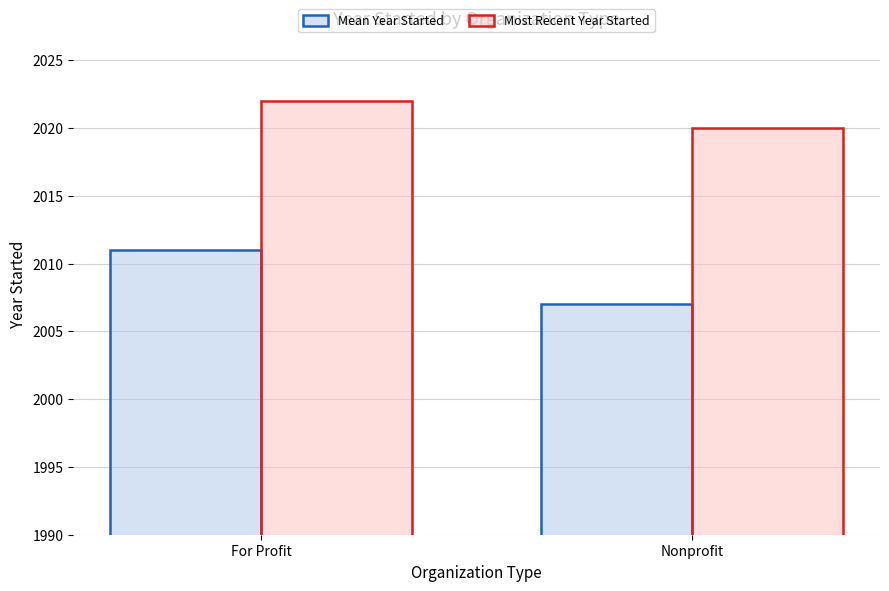

Reading left to right, transcribe all the data shown in this chart.

Mean Year Started: 2011	2007
Most Recent Year Started: 2022	2020